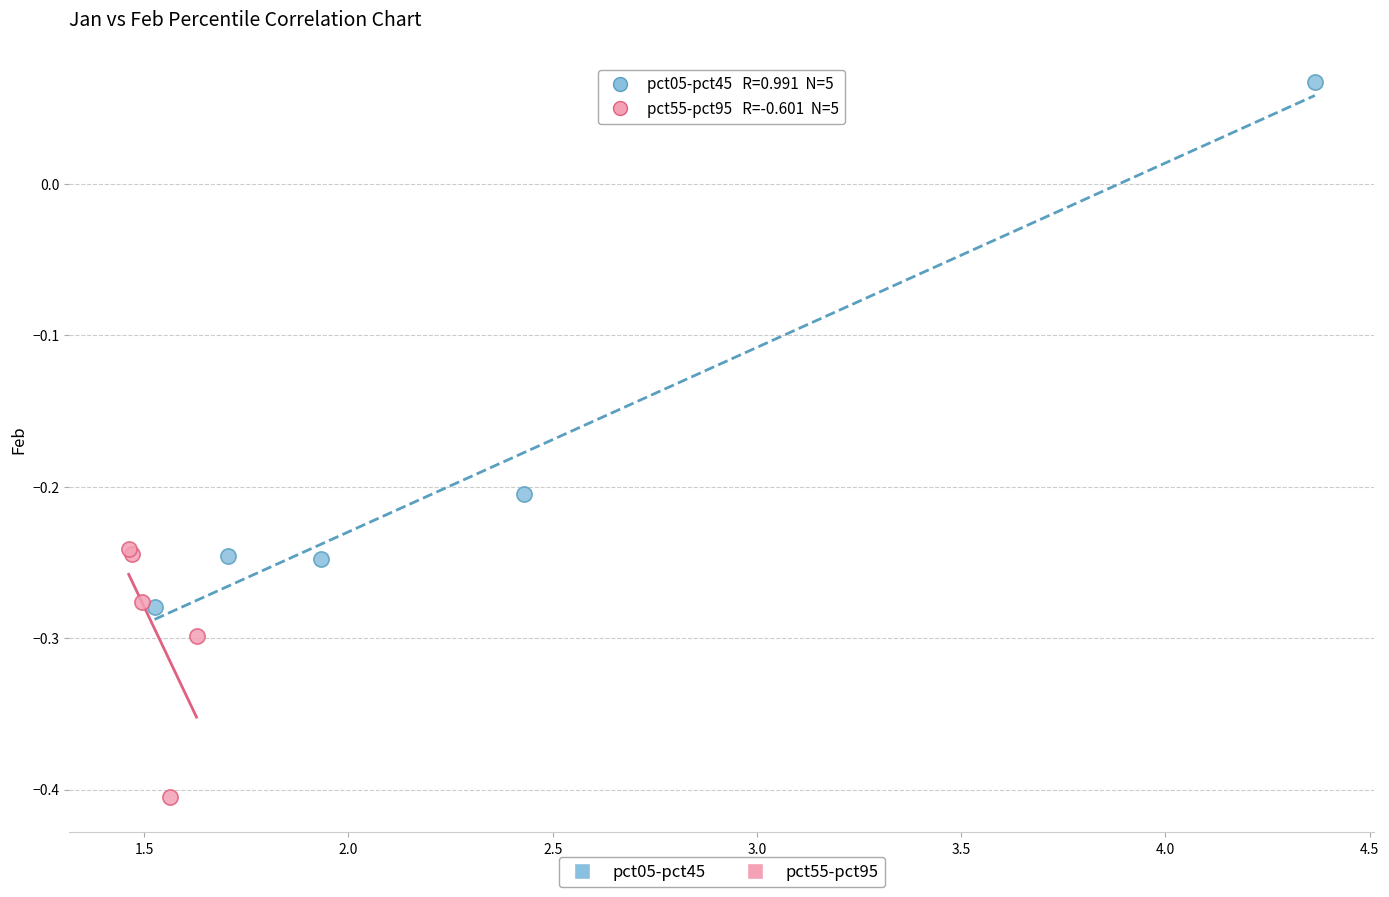

Which series contains the highest Y value?

pct05-pct45